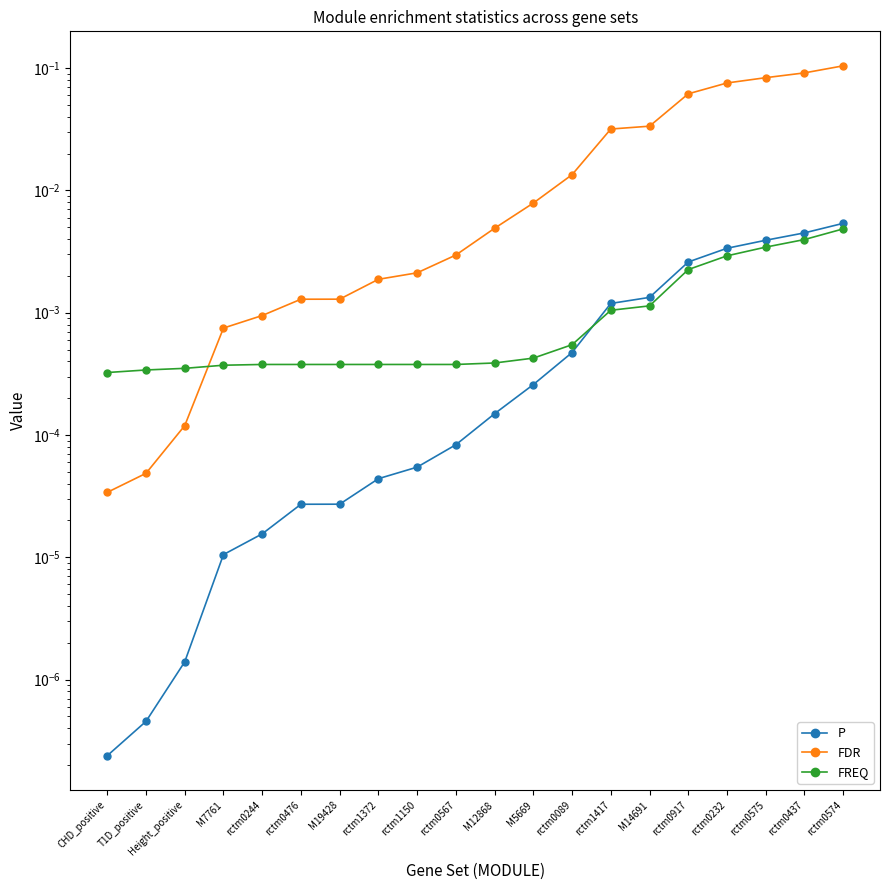

The value of P at rctm1417 is 0.0. True or false?

True